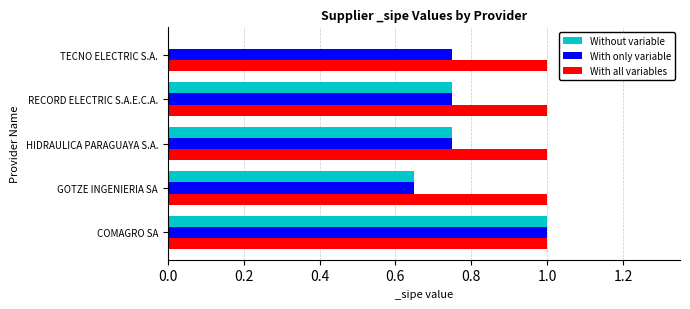

What is the sum of the With only variable values at HIDRAULICA PARAGUAYA S.A. and GOTZE INGENIERIA SA?

1.4